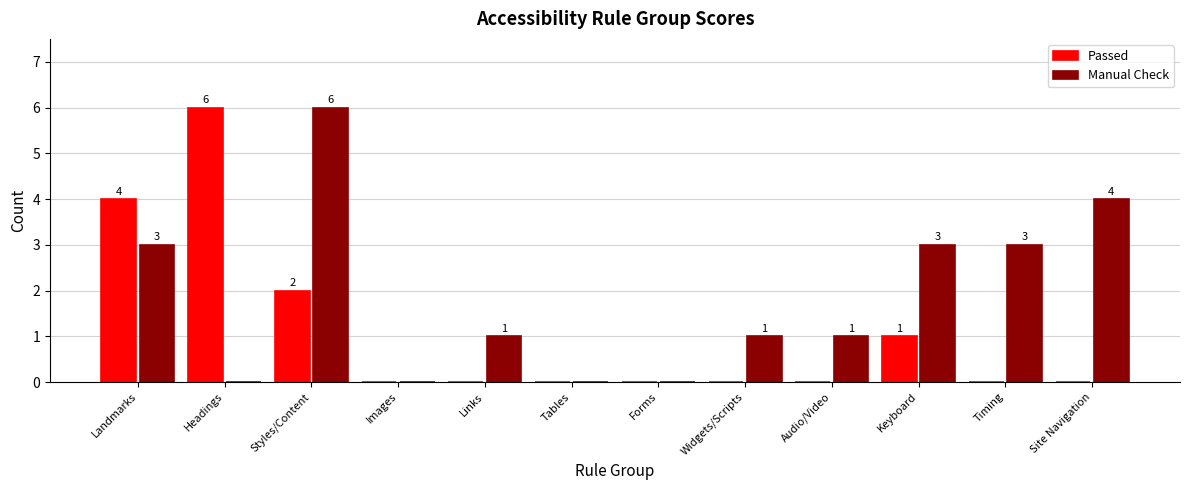

Reading right to left, list all the values displayed in this chart.

Passed: Site Navigation=0	Timing=0	Keyboard=1	Audio/Video=0	Widgets/Scripts=0	Forms=0	Tables=0	Links=0	Images=0	Styles/Content=2	Headings=6	Landmarks=4
Manual Check: Site Navigation=4	Timing=3	Keyboard=3	Audio/Video=1	Widgets/Scripts=1	Forms=0	Tables=0	Links=1	Images=0	Styles/Content=6	Headings=0	Landmarks=3